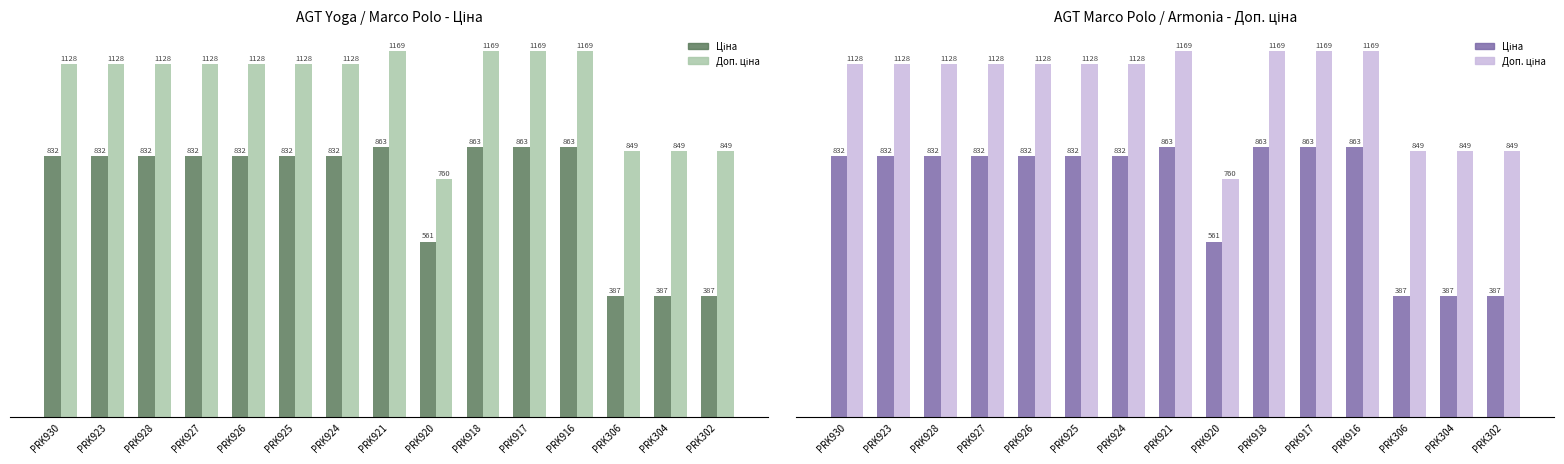

What is the average value of the Ціна series?

733.3